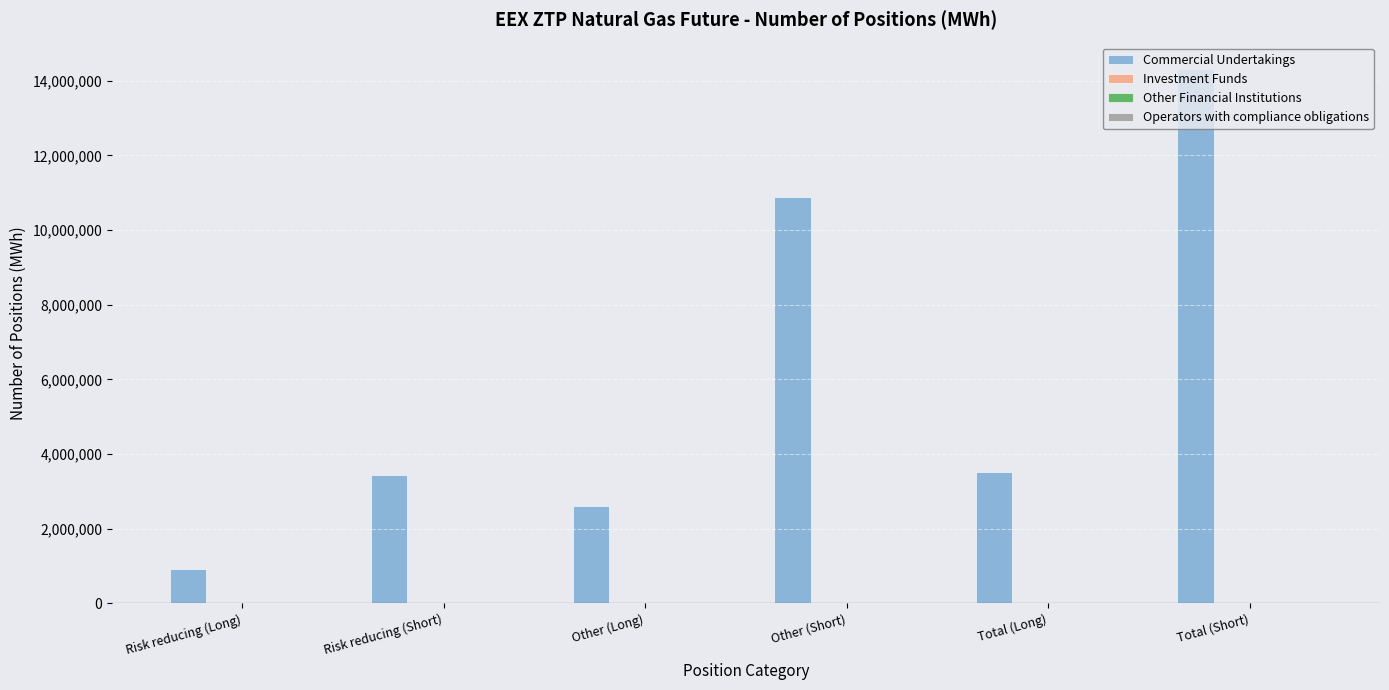

What is the value of the 1st bar from the left?

909366